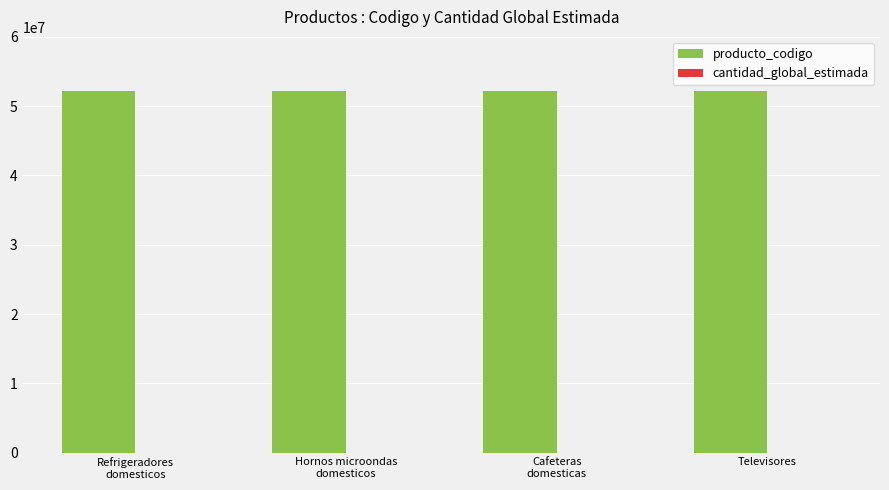

At which label is producto_codigo closest to 52151503?

Cafeteras
domesticas